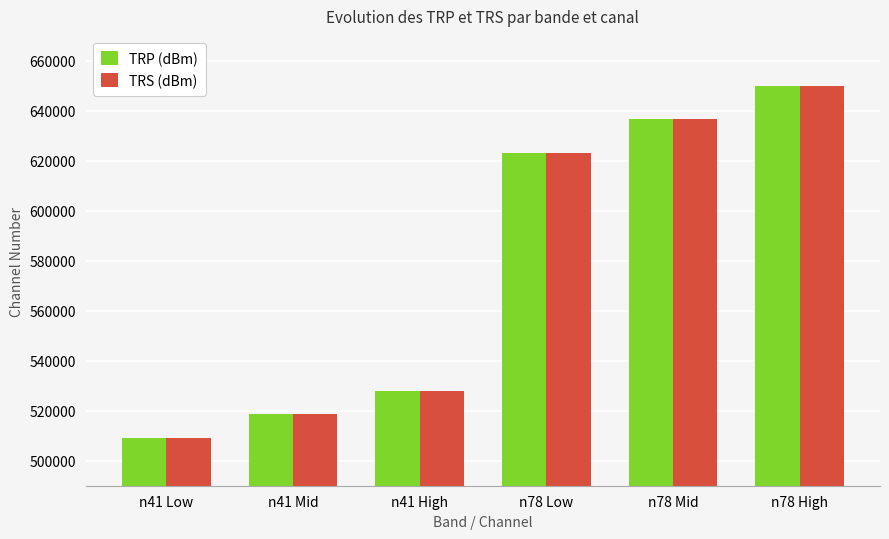

How many data points in TRS (dBm) are less than 623334?

3